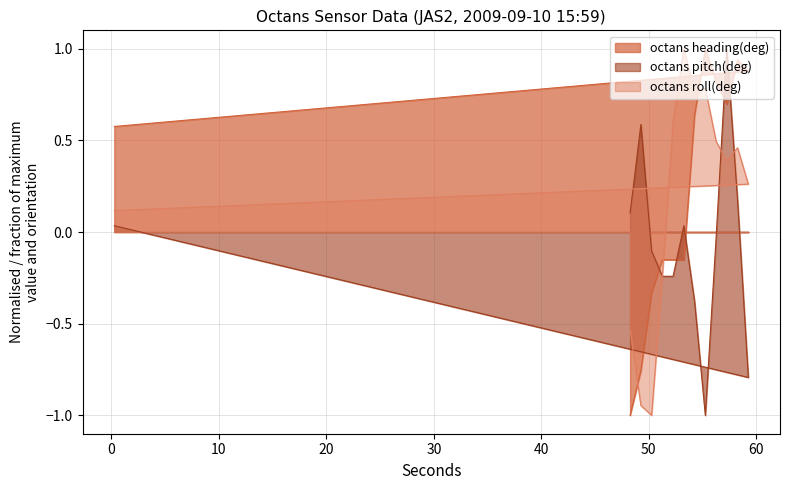

How many intersections are there between octans roll(deg) and octans heading(deg)?

3